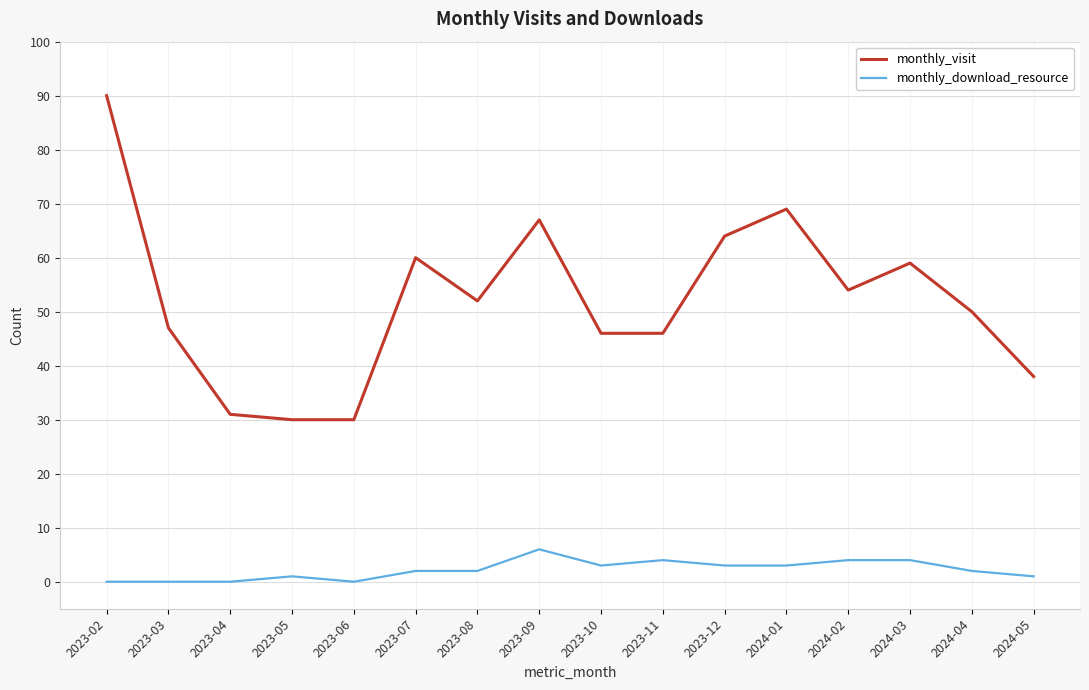

What is the approximate value of monthly_visit at 2023-09, to the nearest 5?

65